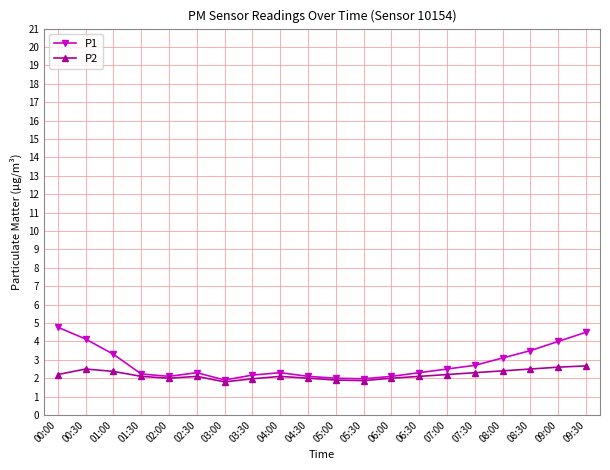

What is the value of the P2 point at the 15th from the left?

2.2